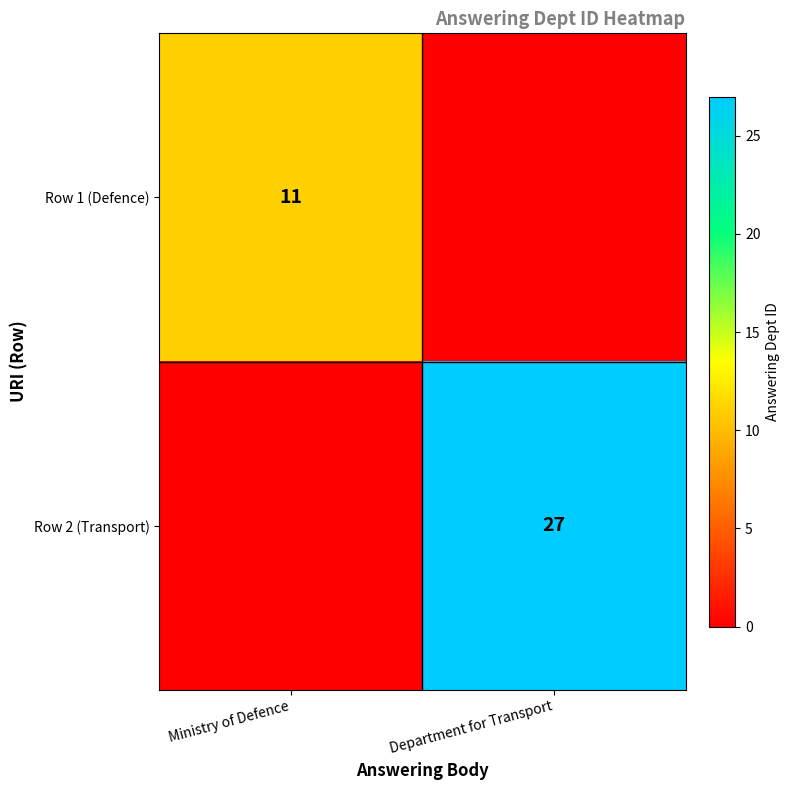

The Row 2 (Transport) series shows 18 at Department for Transport. True or false?

False